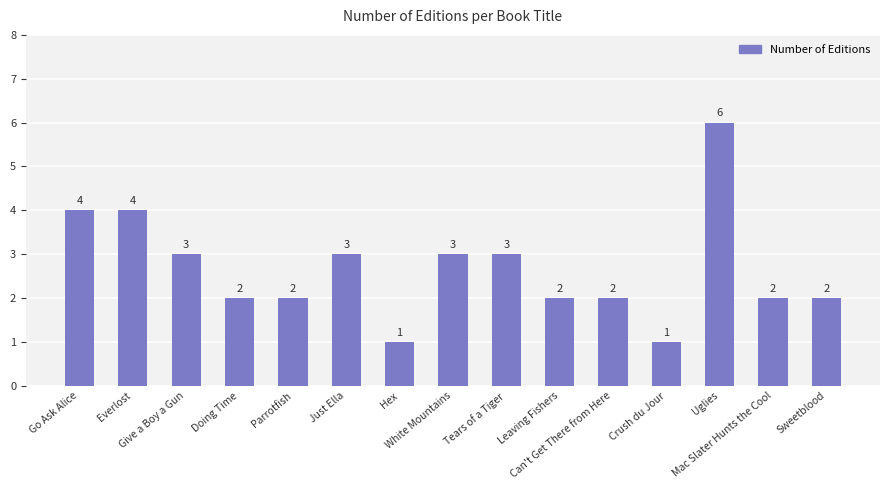

Which has a higher value, Parrotfish or Crush du Jour?

Parrotfish